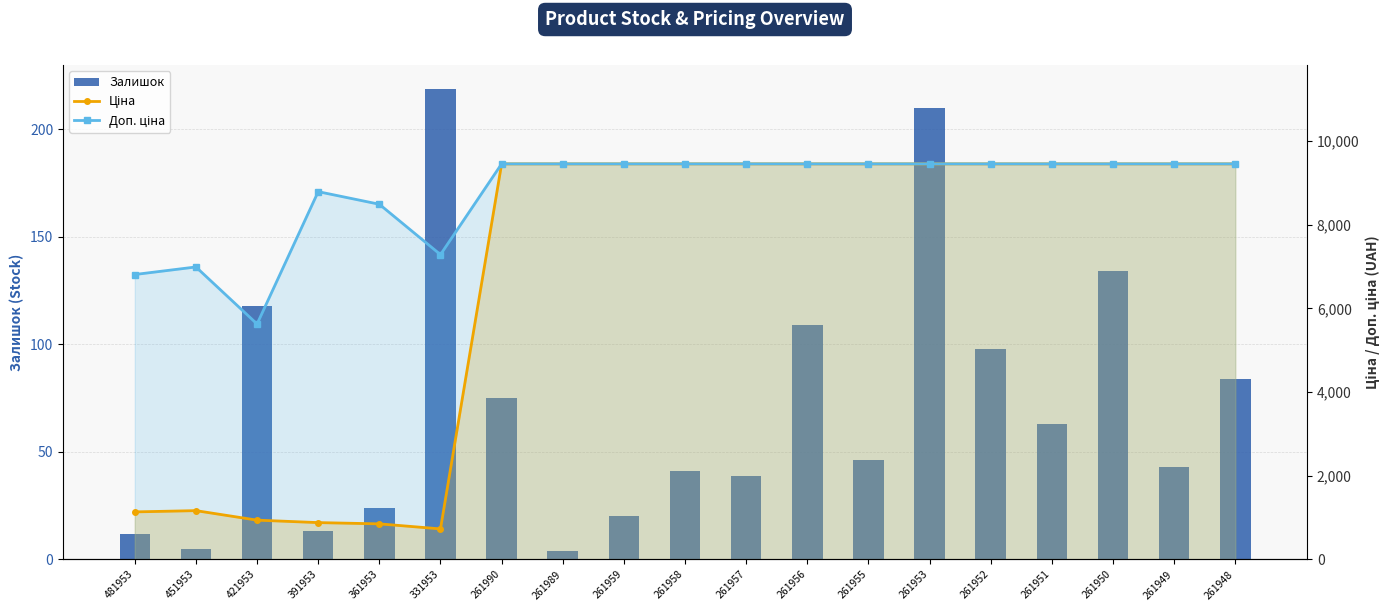

How many groups of bars are there?

19